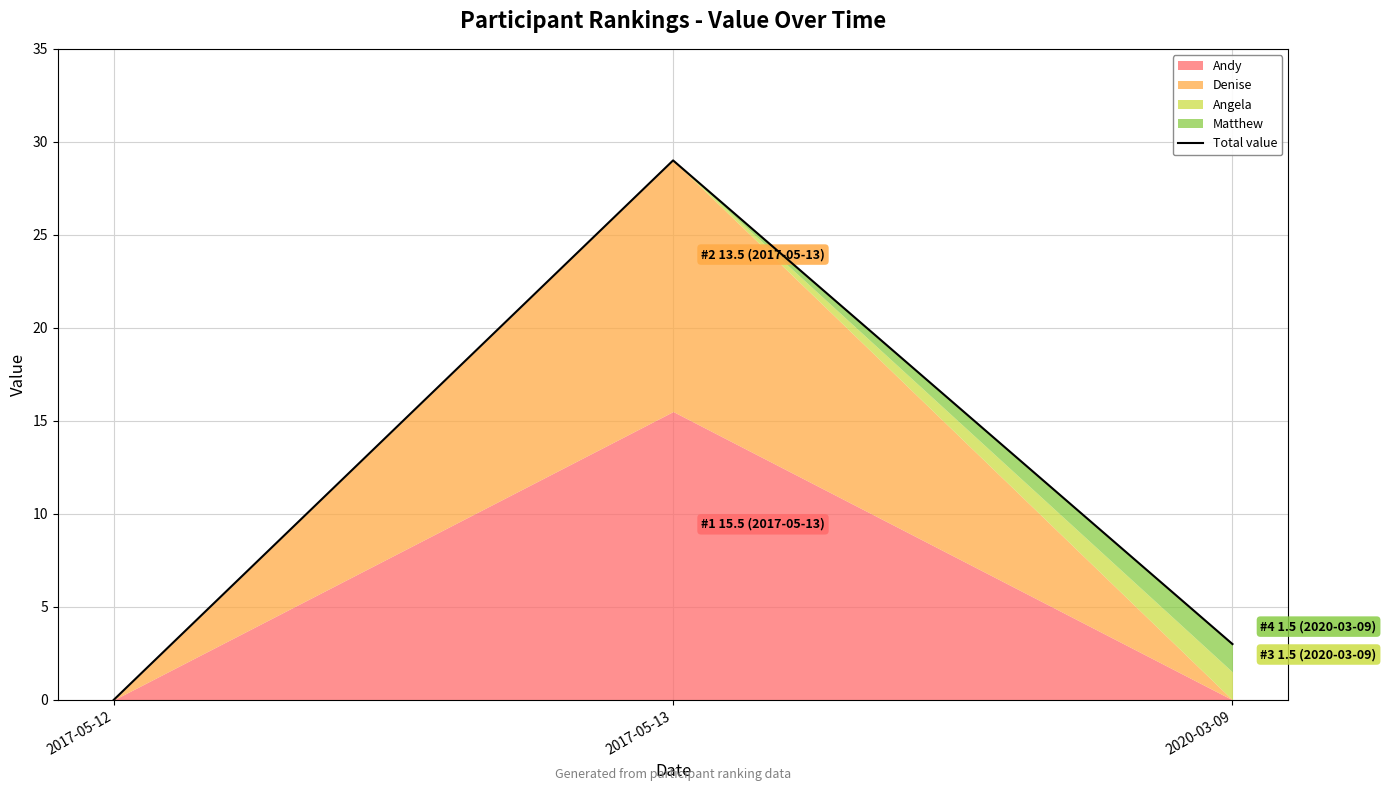

What is the maximum value shown in the chart?

29